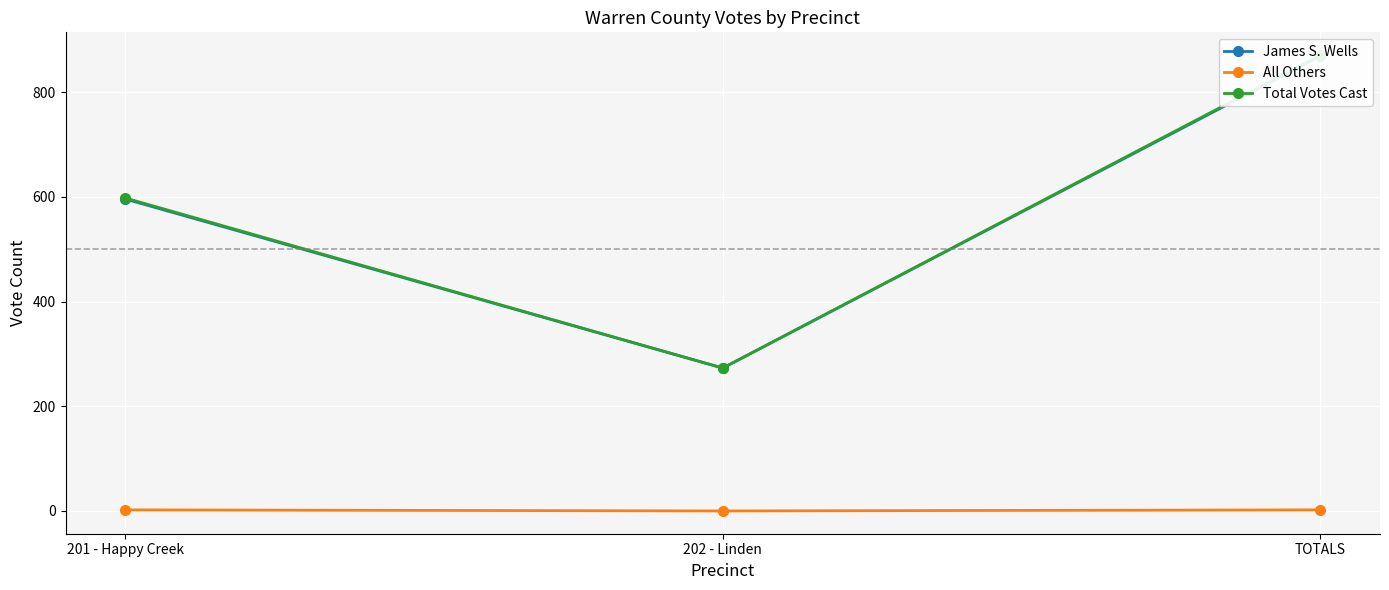

What is the label of the 3rd point from the right?

201 - Happy Creek